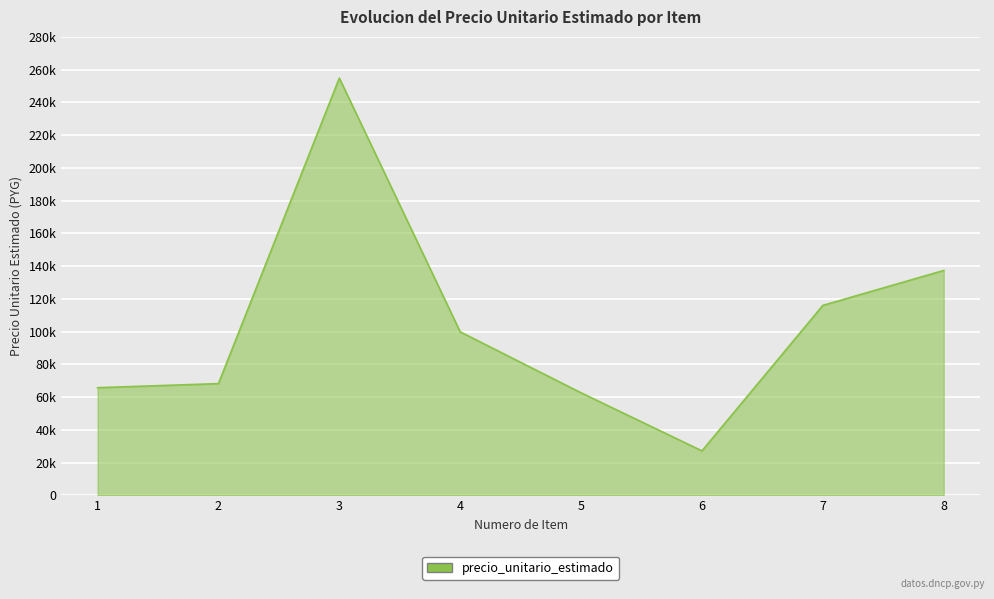

At which category does the data reach its first local peak?

3